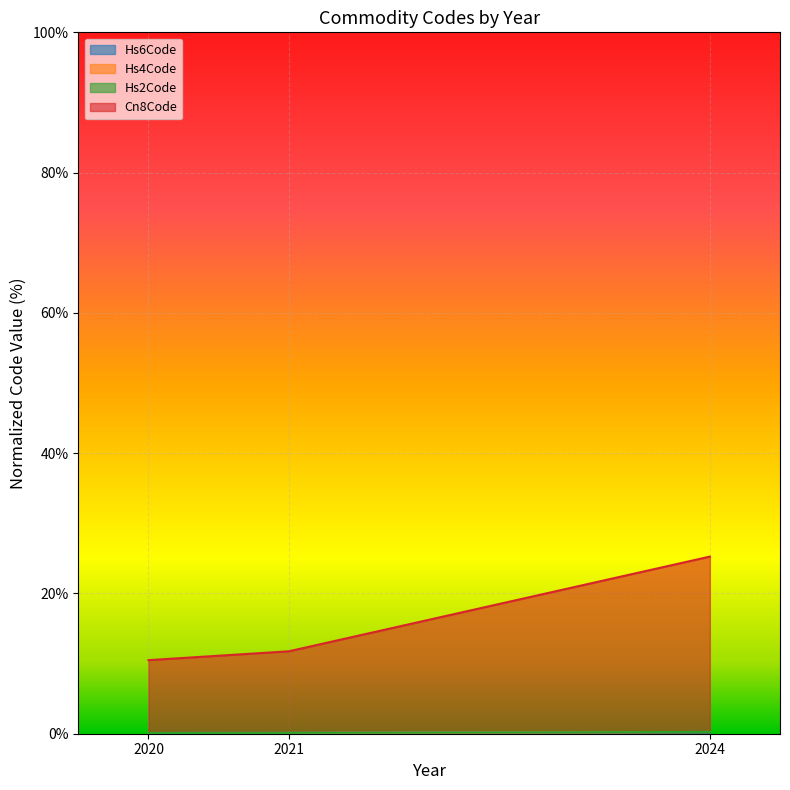

What is the value of the Hs6Code point at the 2nd from the left?

0.1